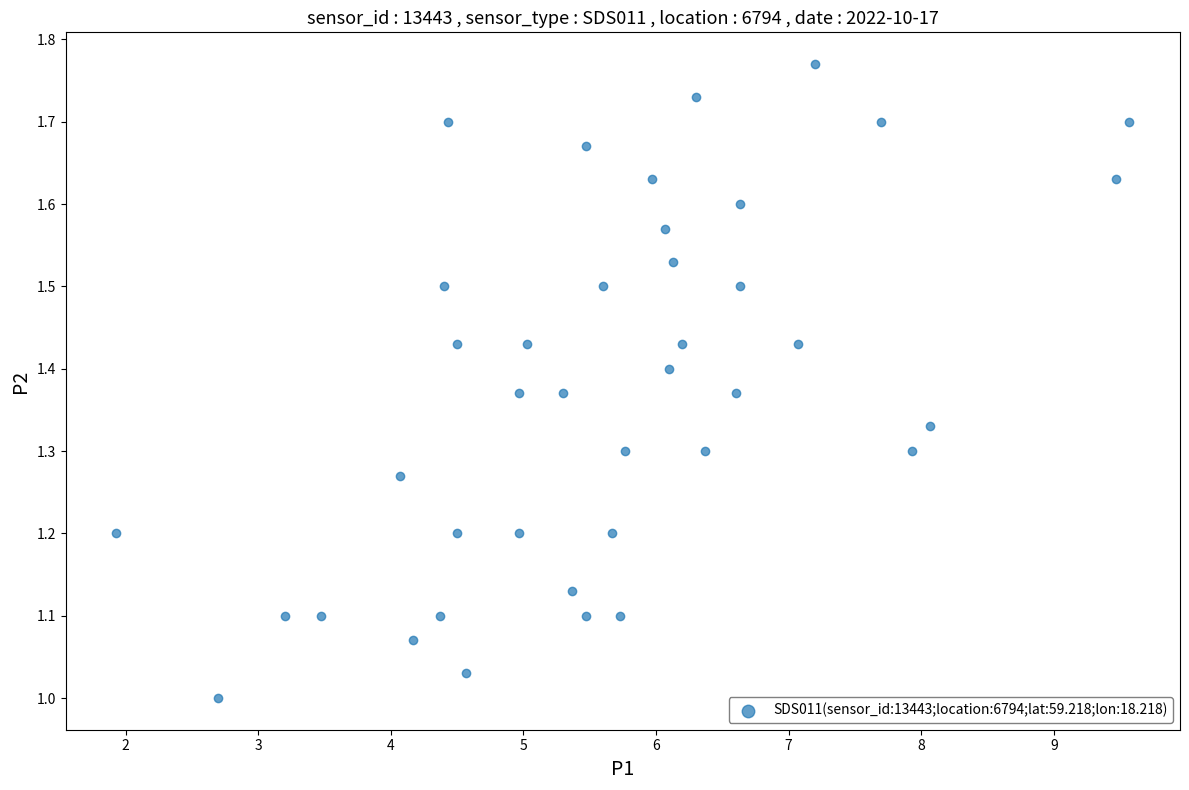

What is the range of Y values (max minus min)?

0.8